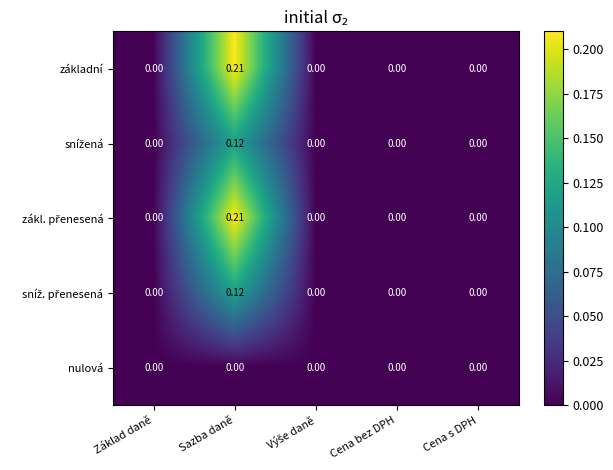

At which category is the sum across all series the highest?

Sazba daně